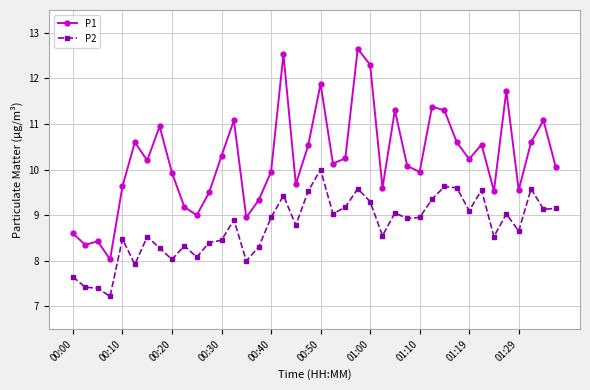

Does the chart display data point markers on the line(s)?

Yes